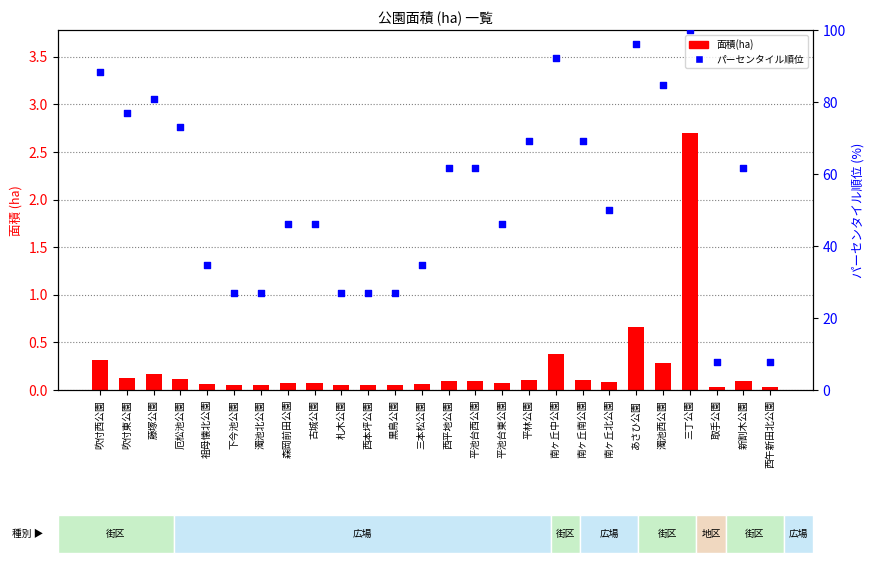

Which series has the largest total across all categories?

パーセンタイル順位